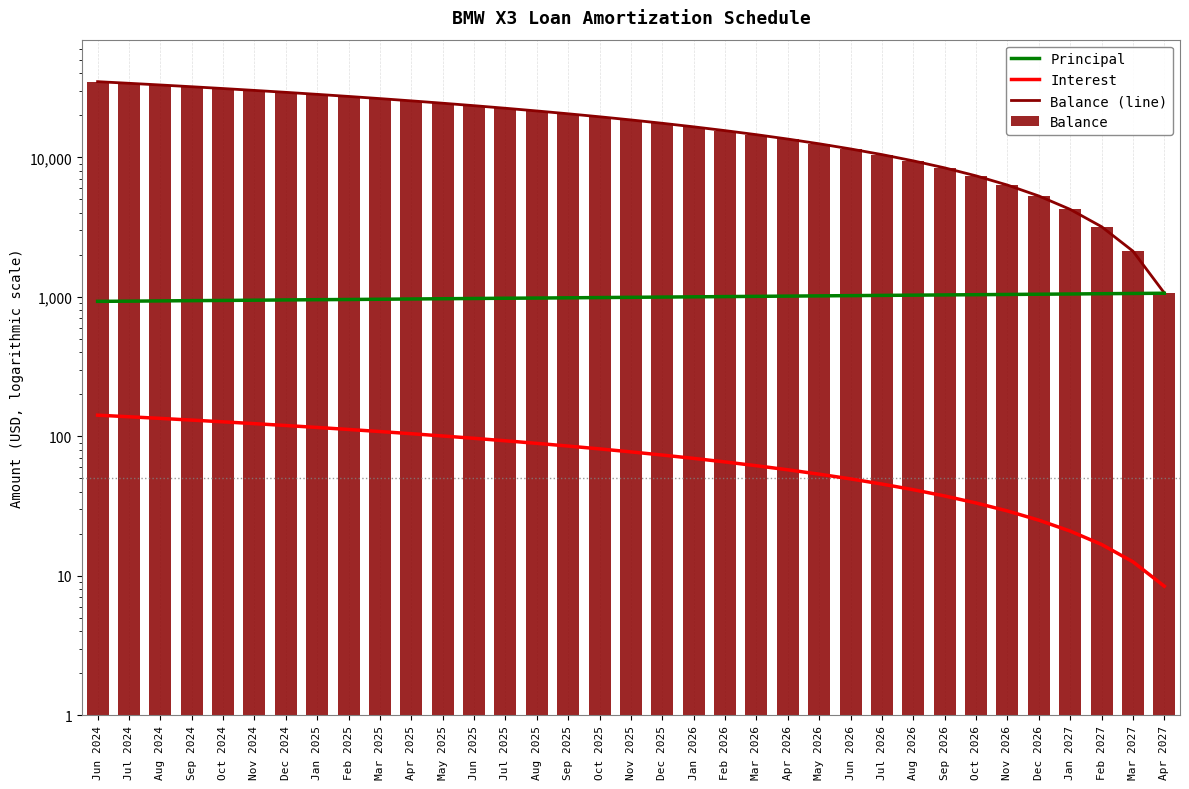

Reading left to right, list all the values displayed in this chart.

Principal: Jun 2024=928.0	Jul 2024=931.0	Aug 2024=935.0	Sep 2024=939.0	Oct 2024=942.0	Nov 2024=946.0	Dec 2024=950.0	Jan 2025=954.0	Feb 2025=957.0	Mar 2025=961.0	Apr 2025=965.0	May 2025=969.0	Jun 2025=973.0	Jul 2025=977.0	Aug 2025=980.0	Sep 2025=984.0	Oct 2025=988.0	Nov 2025=992.0	Dec 2025=996.0	Jan 2026=1000.0	Feb 2026=1004.0	Mar 2026=1008.0	Apr 2026=1012.0	May 2026=1016.0	Jun 2026=1020.0	Jul 2026=1024.0	Aug 2026=1028.0	Sep 2026=1032.0	Oct 2026=1036.0	Nov 2026=1040.0	Dec 2026=1044.0	Jan 2027=1048.0	Feb 2027=1053.0	Mar 2027=1057.0	Apr 2027=1061.0
Interest: Jun 2024=141.8	Jul 2024=138.1	Aug 2024=134.4	Sep 2024=130.7	Oct 2024=127.0	Nov 2024=123.3	Dec 2024=119.5	Jan 2025=115.8	Feb 2025=112.0	Mar 2025=108.2	Apr 2025=104.4	May 2025=100.6	Jun 2025=96.7	Jul 2025=92.9	Aug 2025=89.0	Sep 2025=85.1	Oct 2025=81.2	Nov 2025=77.3	Dec 2025=73.4	Jan 2026=69.5	Feb 2026=65.5	Mar 2026=61.5	Apr 2026=57.5	May 2026=53.5	Jun 2026=49.5	Jul 2026=45.5	Aug 2026=41.4	Sep 2026=37.4	Oct 2026=33.3	Nov 2026=29.2	Dec 2026=25.1	Jan 2027=20.9	Feb 2027=16.8	Mar 2027=12.6	Apr 2027=8.4
Balance (line): Jun 2024=34887.0	Jul 2024=33956.0	Aug 2024=33021.0	Sep 2024=32082.0	Oct 2024=31140.0	Nov 2024=30194.0	Dec 2024=29244.0	Jan 2025=28290.0	Feb 2025=27333.0	Mar 2025=26372.0	Apr 2025=25407.0	May 2025=24438.0	Jun 2025=23465.0	Jul 2025=22488.0	Aug 2025=21508.0	Sep 2025=20524.0	Oct 2025=19536.0	Nov 2025=18544.0	Dec 2025=17548.0	Jan 2026=16548.0	Feb 2026=15544.0	Mar 2026=14536.0	Apr 2026=13524.0	May 2026=12508.0	Jun 2026=11488.0	Jul 2026=10464.0	Aug 2026=9436.0	Sep 2026=8404.0	Oct 2026=7368.0	Nov 2026=6328.0	Dec 2026=5284.0	Jan 2027=4236.0	Feb 2027=3183.0	Mar 2027=2126.0	Apr 2027=1065.0
Balance: Jun 2024=34887.0	Jul 2024=33956.0	Aug 2024=33021.0	Sep 2024=32082.0	Oct 2024=31140.0	Nov 2024=30194.0	Dec 2024=29244.0	Jan 2025=28290.0	Feb 2025=27333.0	Mar 2025=26372.0	Apr 2025=25407.0	May 2025=24438.0	Jun 2025=23465.0	Jul 2025=22488.0	Aug 2025=21508.0	Sep 2025=20524.0	Oct 2025=19536.0	Nov 2025=18544.0	Dec 2025=17548.0	Jan 2026=16548.0	Feb 2026=15544.0	Mar 2026=14536.0	Apr 2026=13524.0	May 2026=12508.0	Jun 2026=11488.0	Jul 2026=10464.0	Aug 2026=9436.0	Sep 2026=8404.0	Oct 2026=7368.0	Nov 2026=6328.0	Dec 2026=5284.0	Jan 2027=4236.0	Feb 2027=3183.0	Mar 2027=2126.0	Apr 2027=1065.0